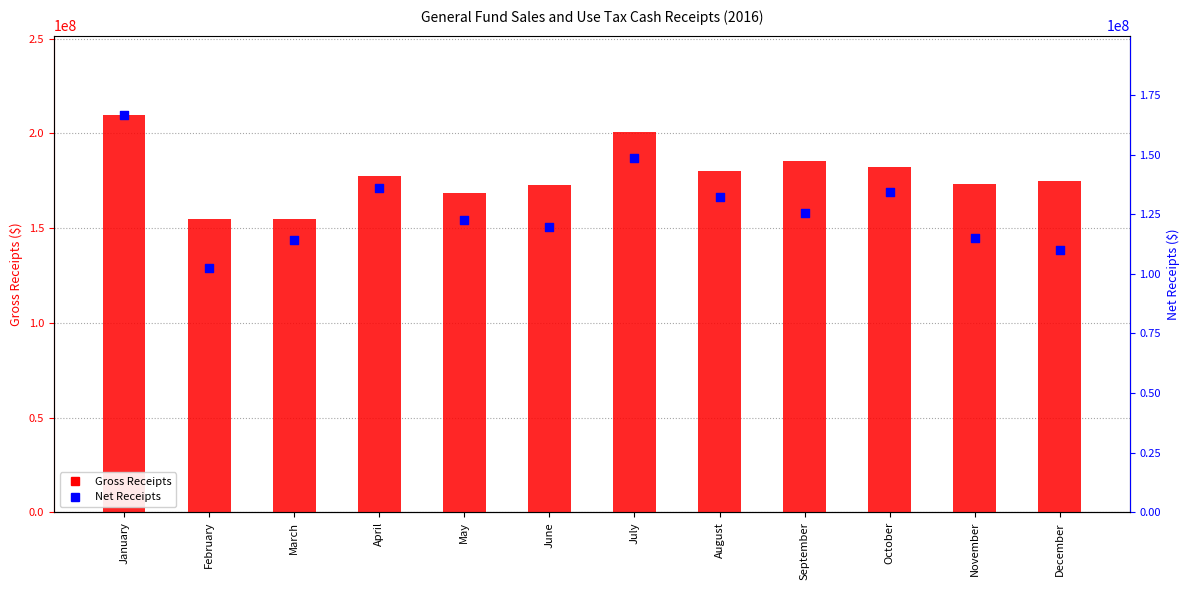

Which series contains the highest Y value?

Gross Receipts